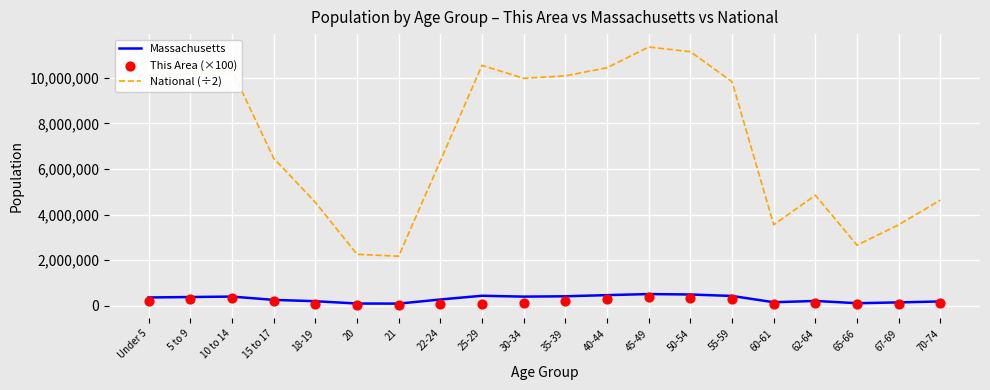

At which category is the sum across all series the highest?

45-49